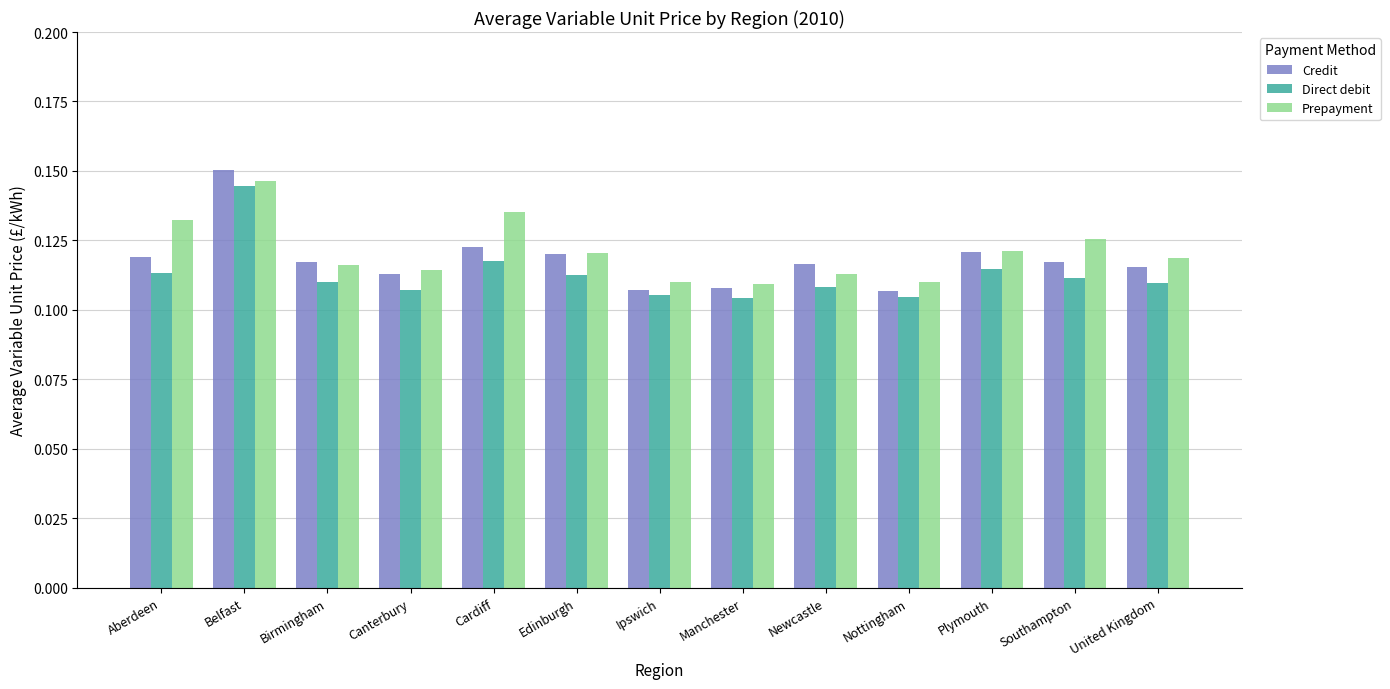

Count the number of data series in this chart.

3